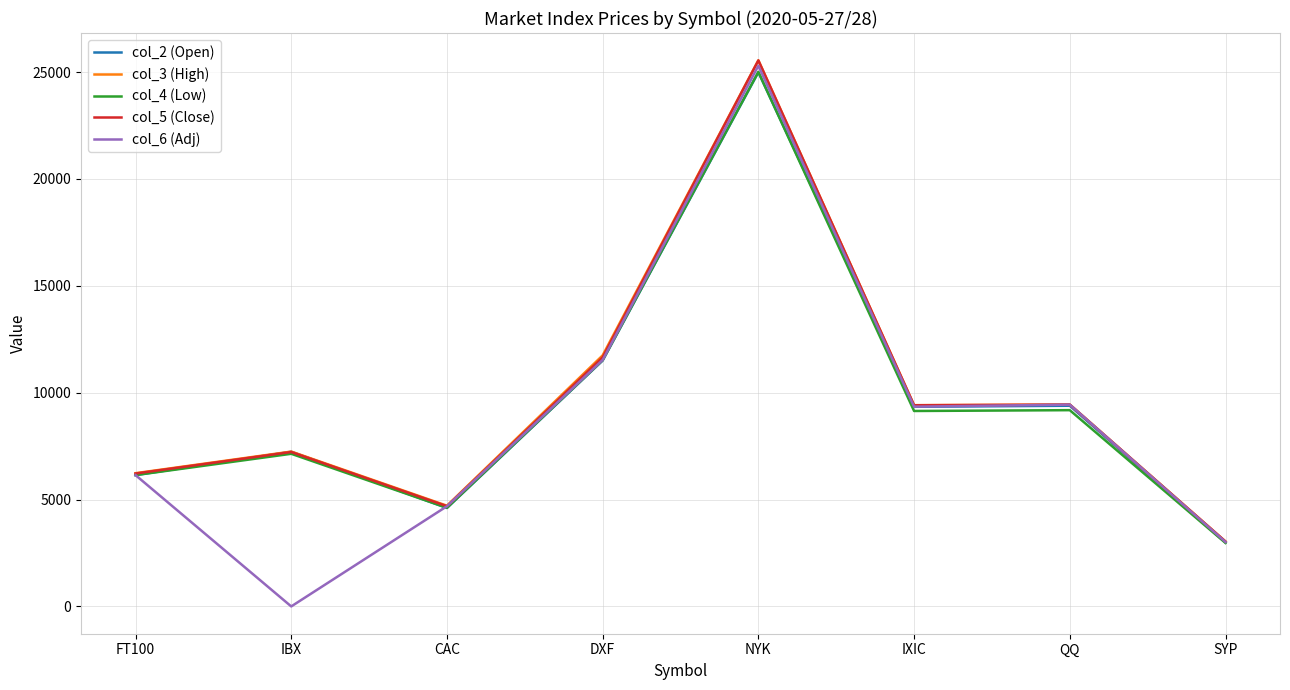

What is the average value of the col_4 (Low) series?

9465.8